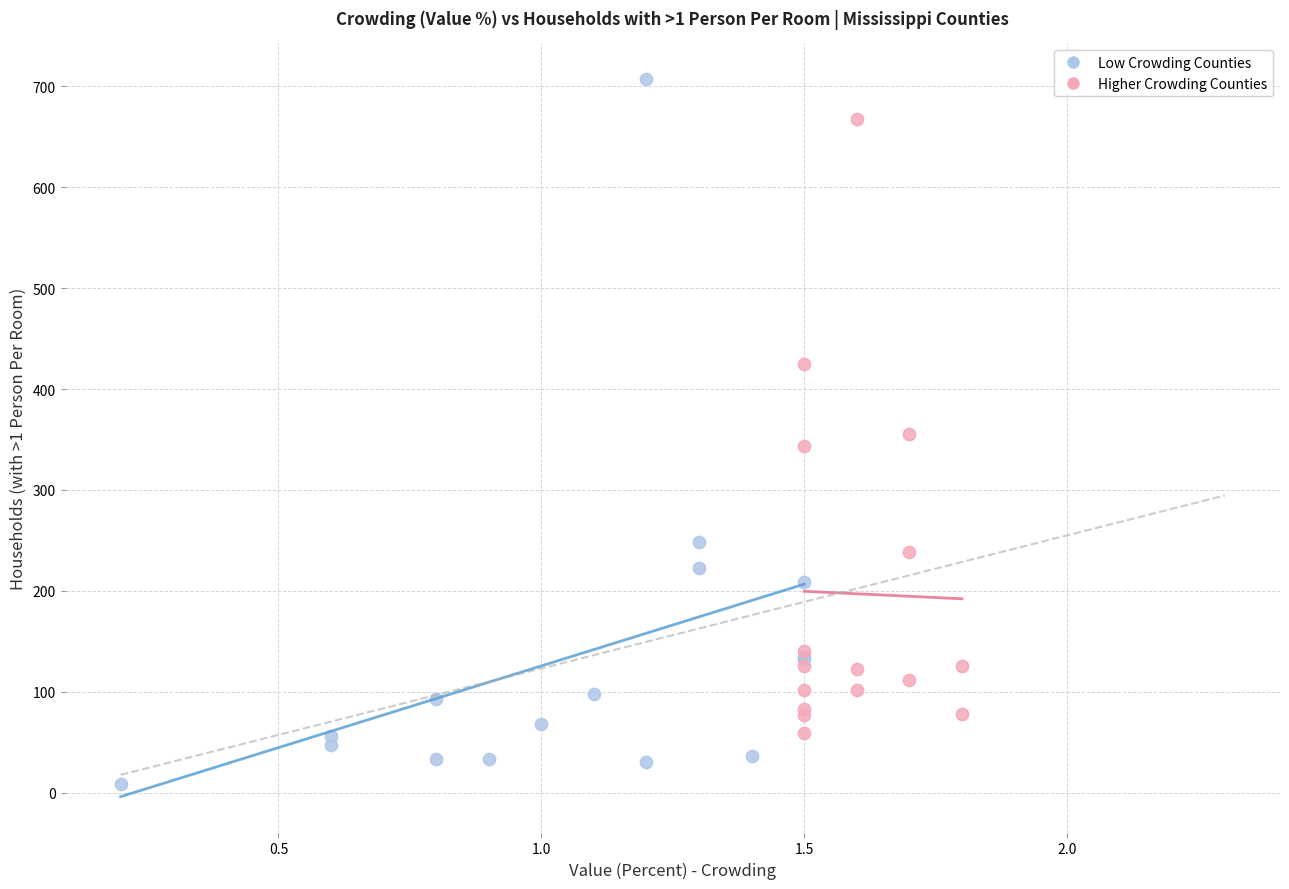

Which series contains the highest Y value?

Low Crowding Counties